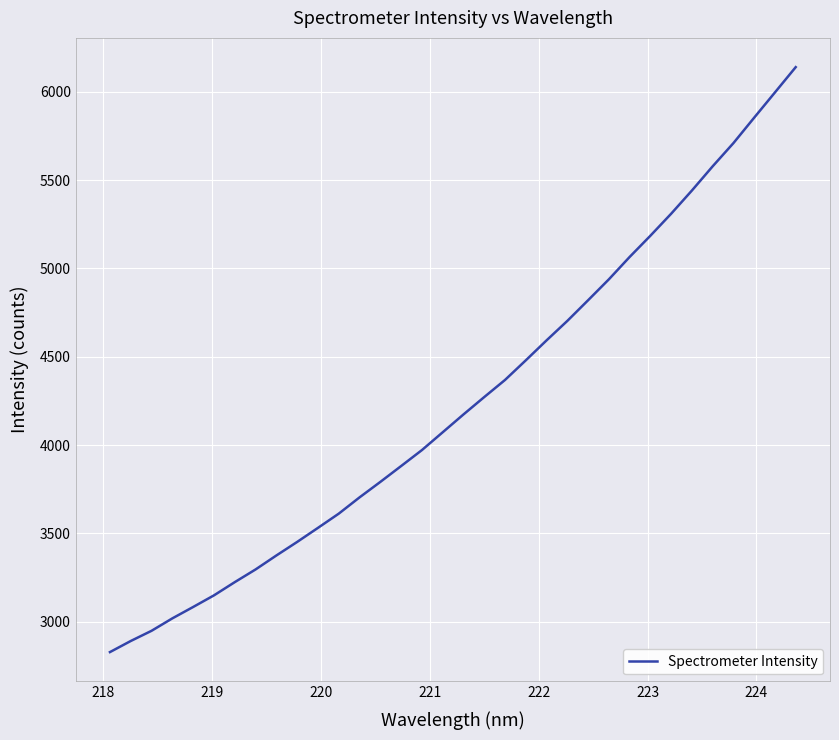

What is the greatest value displayed?

6139.8